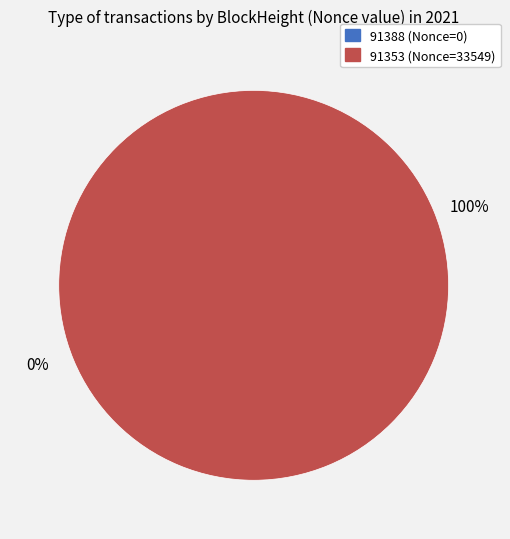

To the nearest percent, what is the average slice percentage?

50%